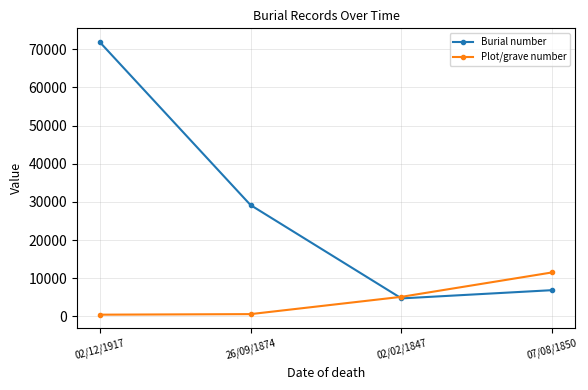

What is the maximum value shown in the chart?

71936